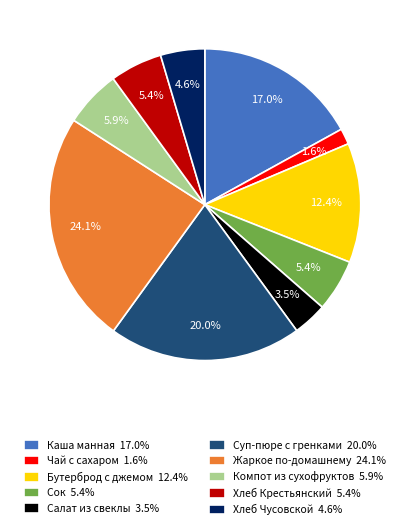

Is there any slice that represents more than half of the pie?

No